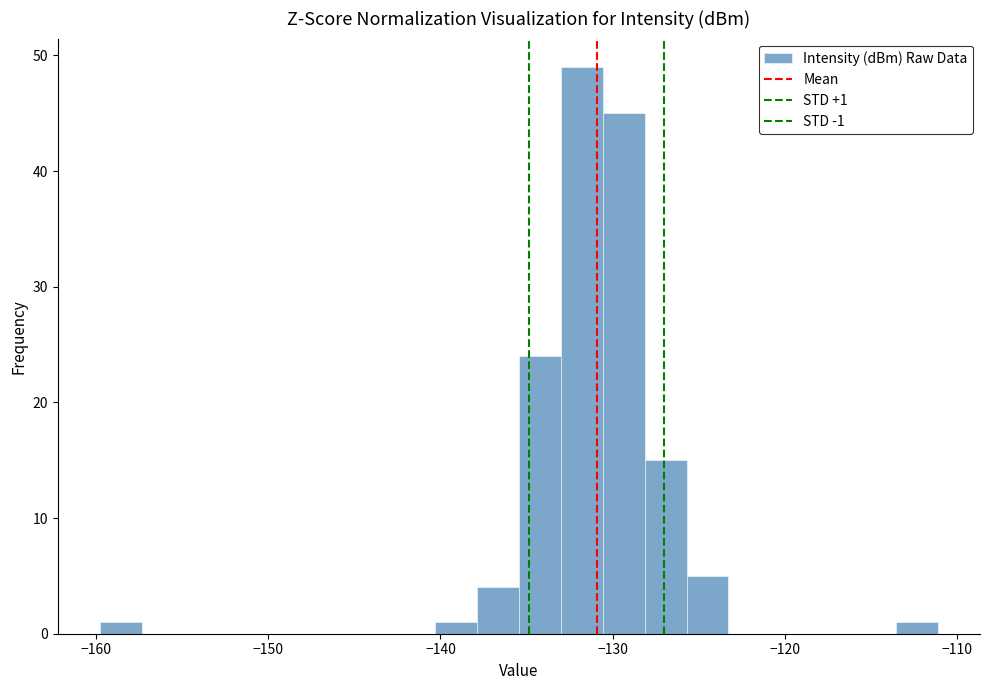

Around what value on the x-axis is the tallest bar? Give the approximate position of its centre, as read against the axis.

-132